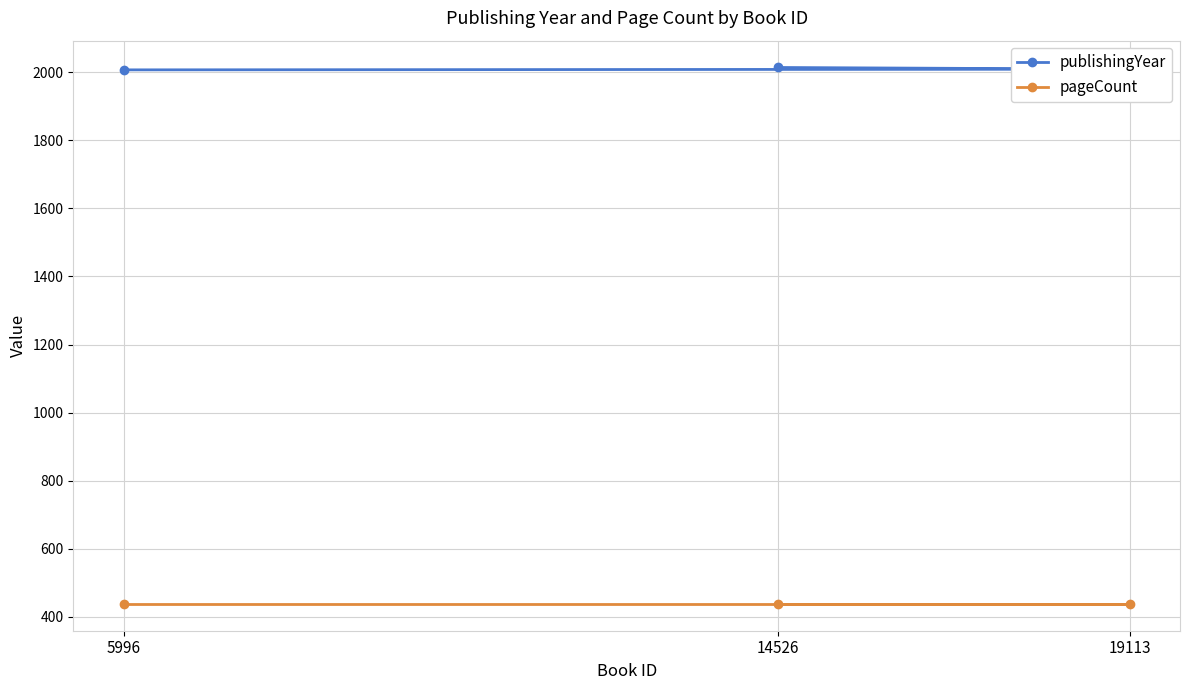

Rank the series at 14526 from lowest to highest value.

pageCount, publishingYear